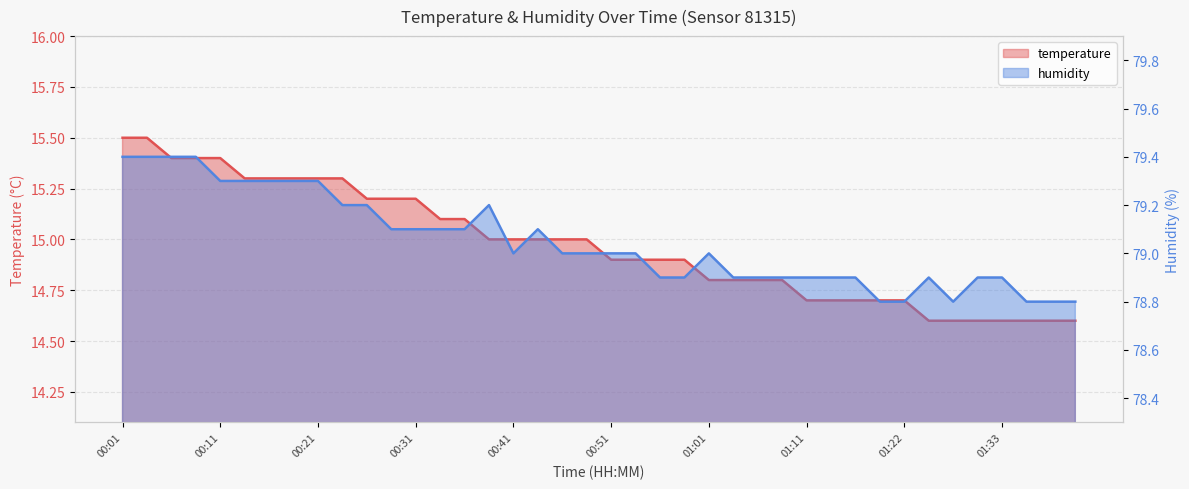

At which category is the sum across all series the highest?

00:01